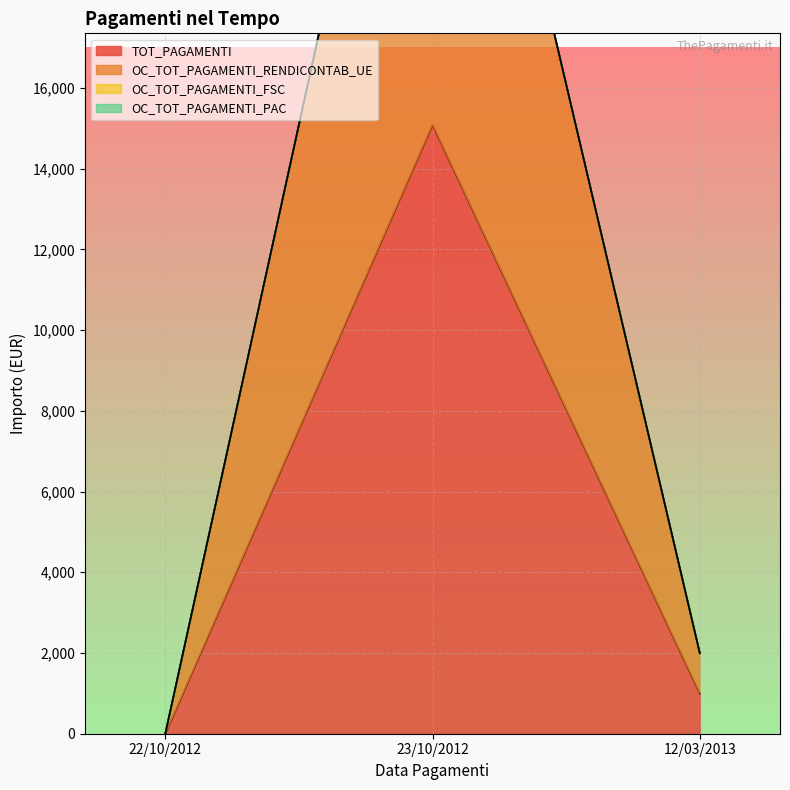

What is the approximate value of OC_TOT_PAGAMENTI_RENDICONTAB_UE at 12/03/2013?

1996.0